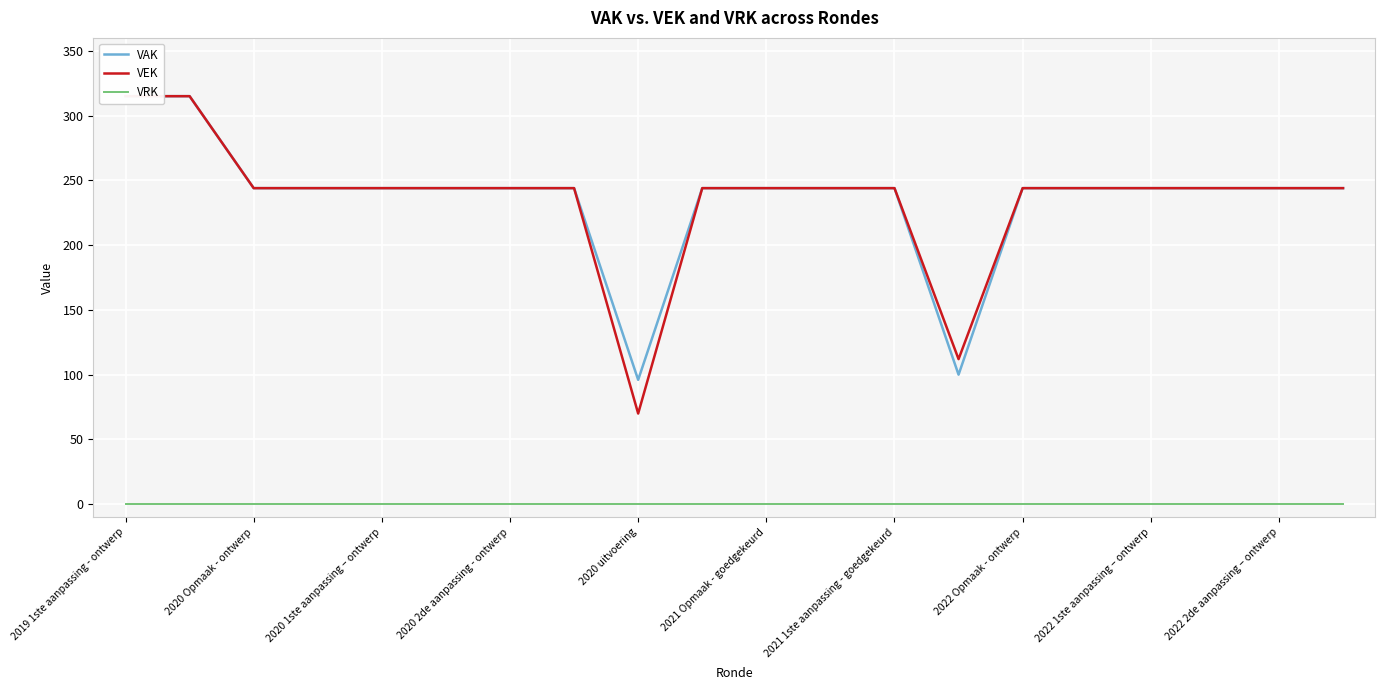

Read the VEK value at 19.

244